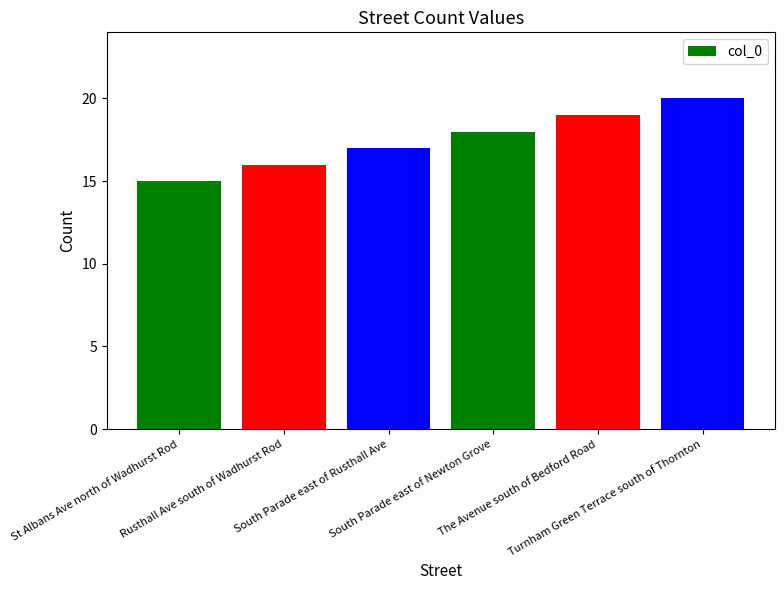

How many distinct data groups are displayed?

1